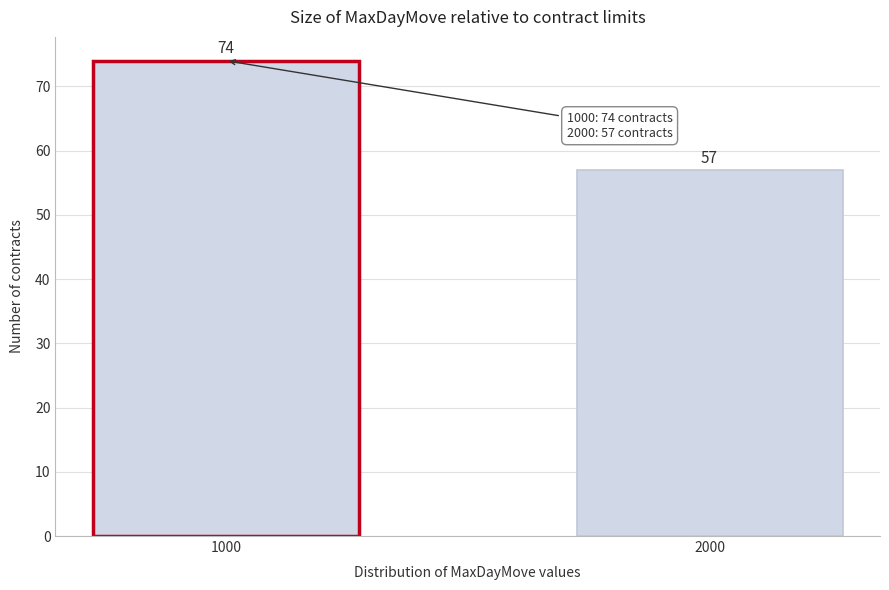

Reading left to right, extract all data points from this chart.

1000=74	2000=57